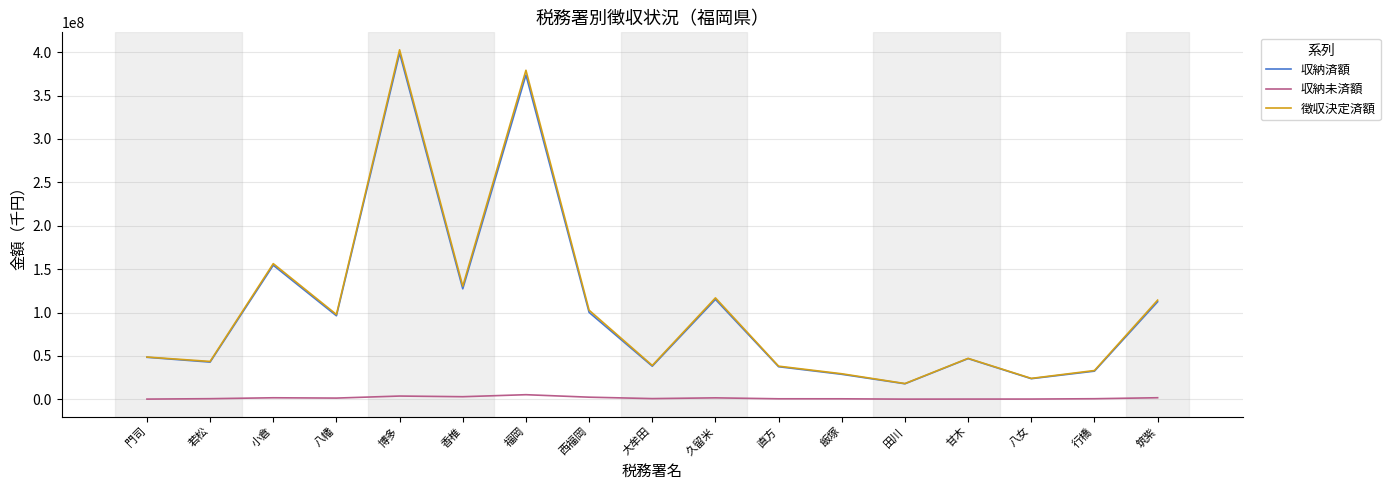

Which series has the largest range (max minus min)?

徴収決定済額